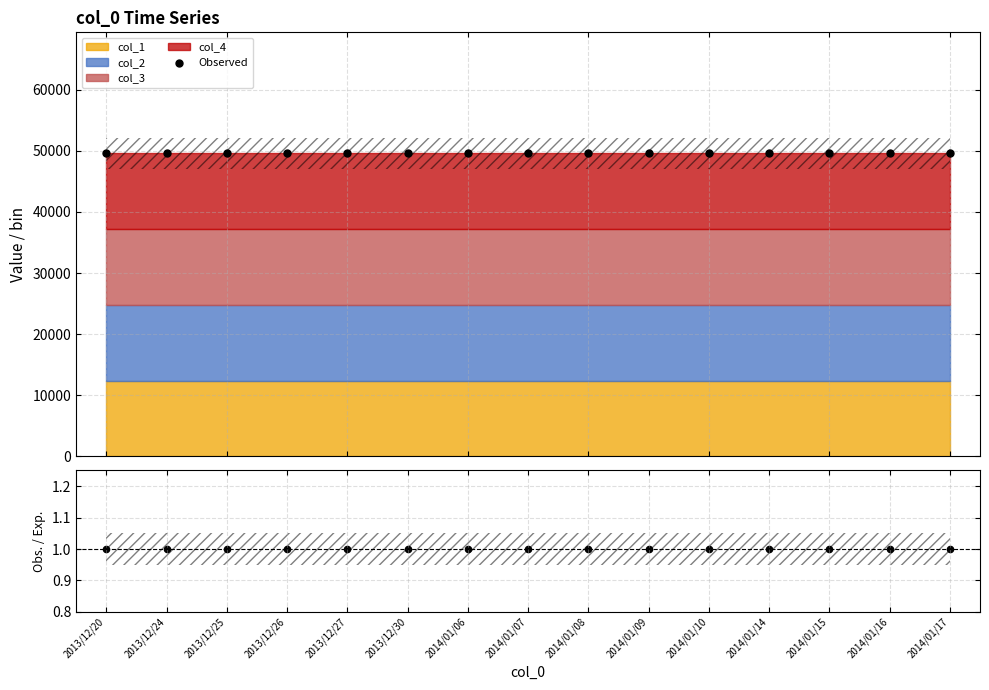

Is the value of Observed at 2014/01/09 greater than the value of Obs./Exp. at 2014/01/14?

Yes